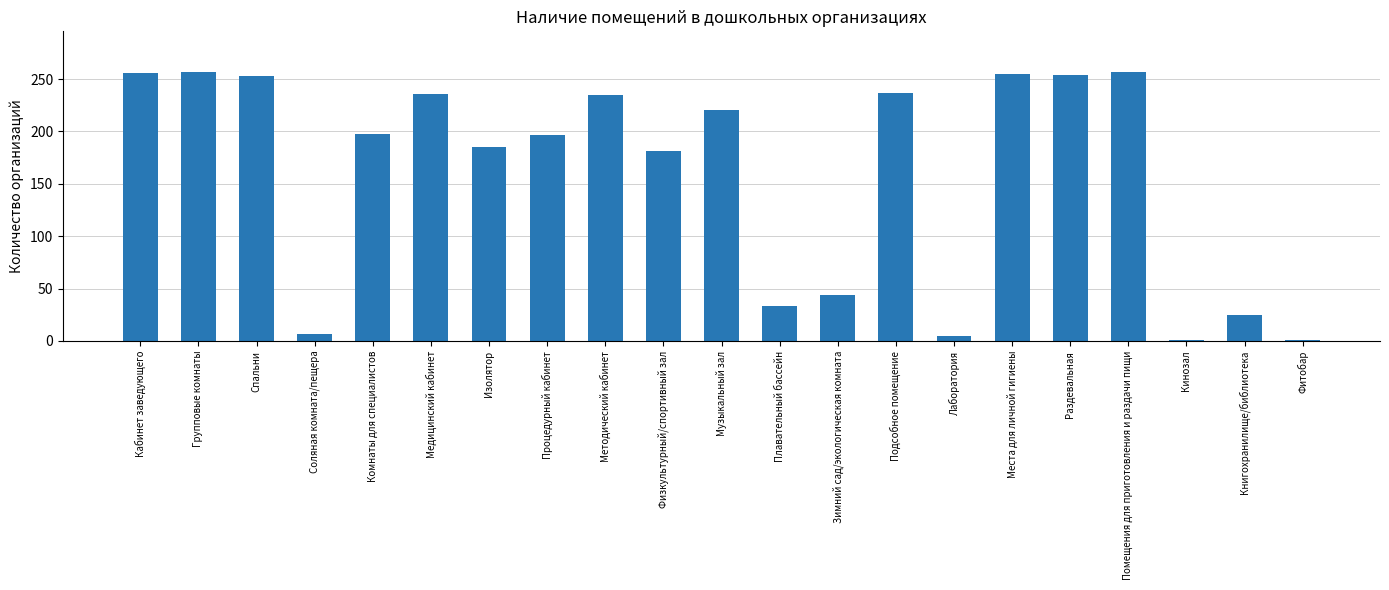

The value at Зимний сад/экологическая комната is 44. True or false?

True